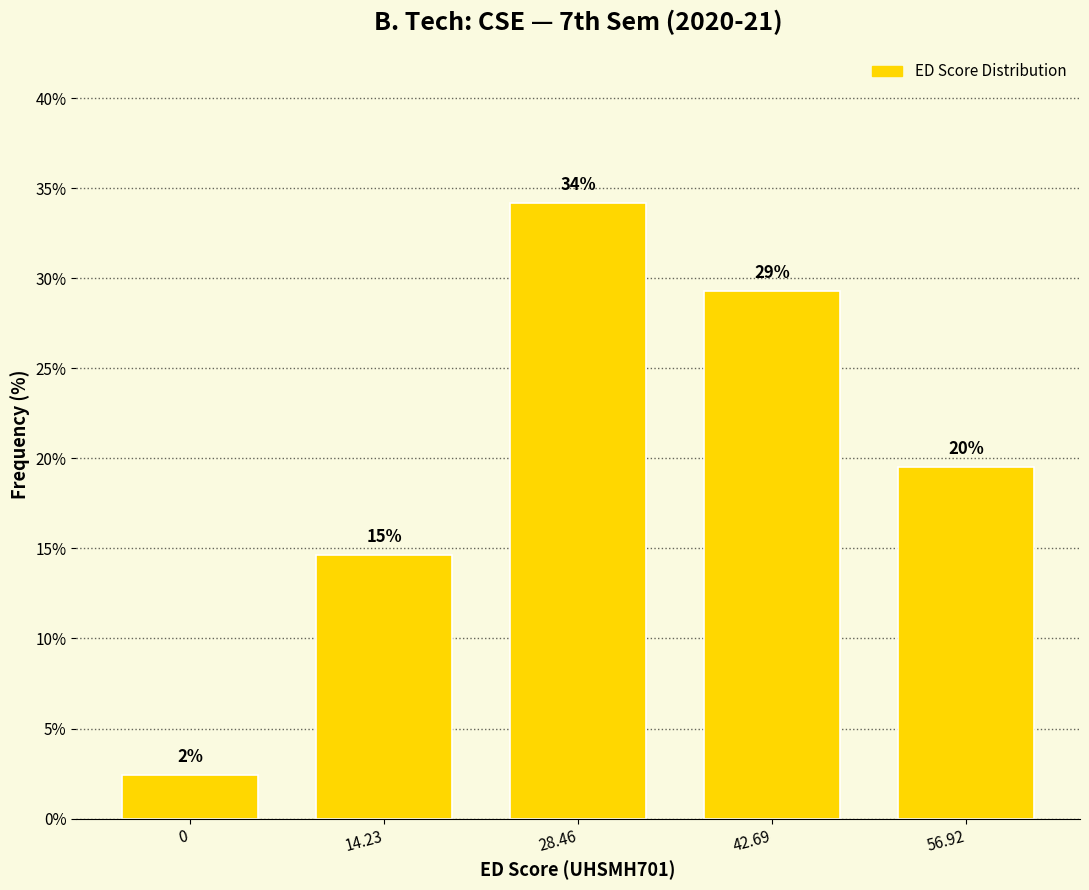

How many bars are there in total?

5